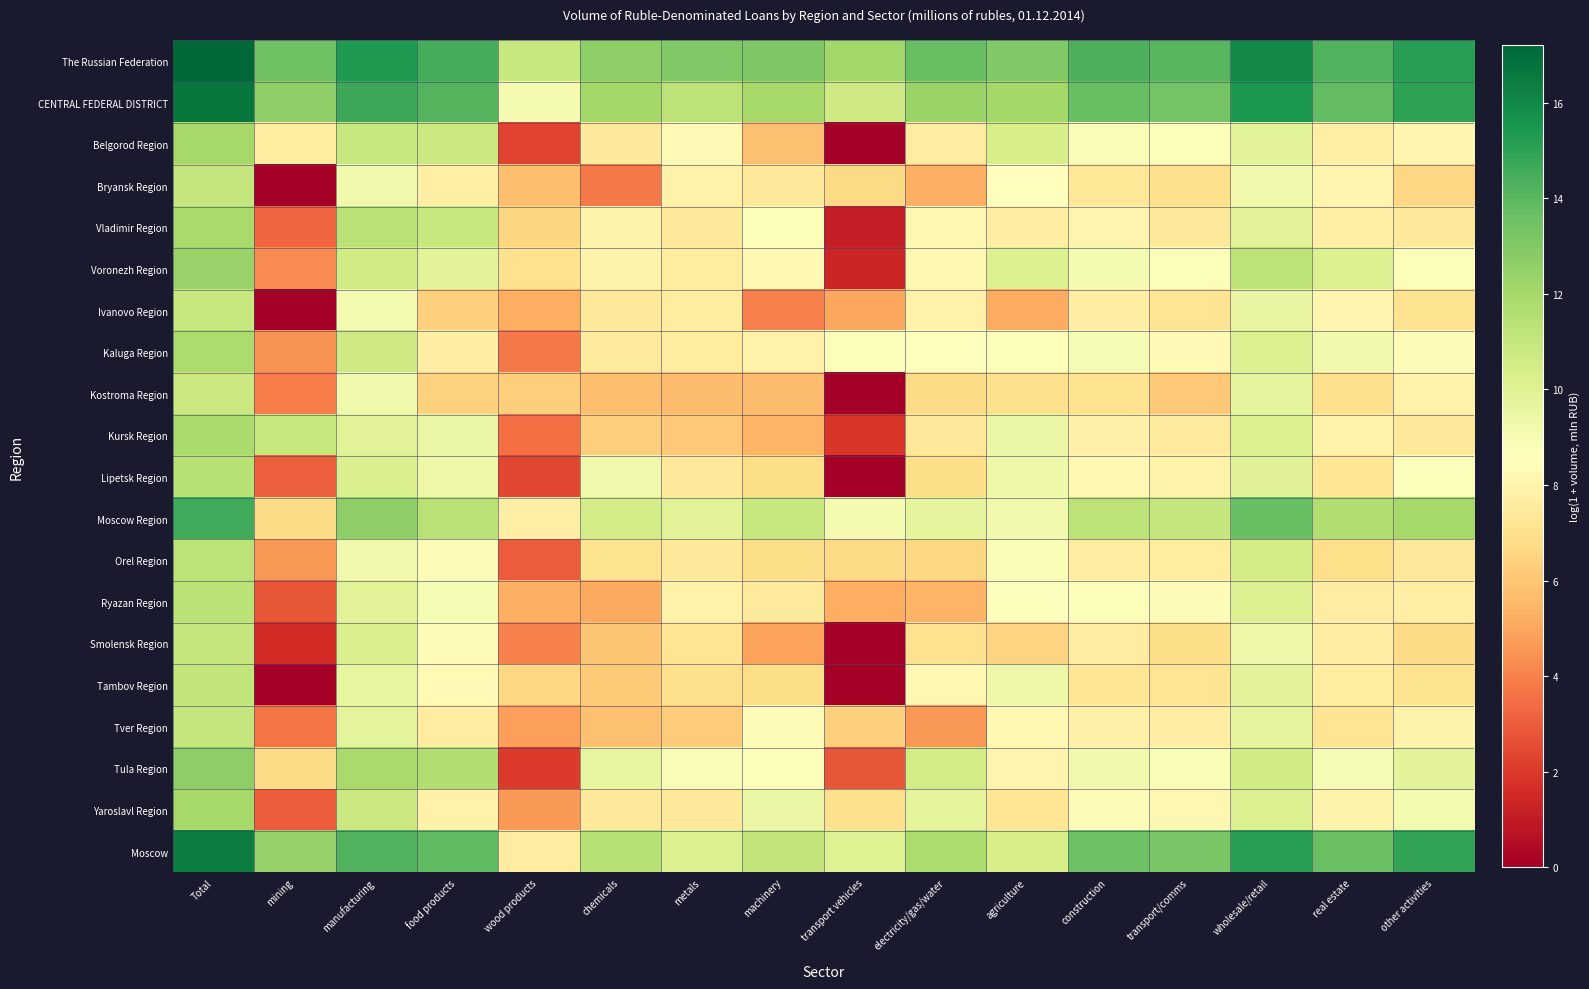

Reading left to right, transcribe all the data shown in this chart.

The Russian Federation: Total=17.2	mining=13.5	manufacturing=15.4	food products=14.5	wood products=10.9	chemicals=12.7	metals=13.0	machinery=13.1	transport vehicles=12.1	electricity/gas/water=13.7	agriculture=13.0	construction=14.4	transport/comms=14.1	wholesale/retail=15.9	real estate=14.2	other activities=15.2
CENTRAL FEDERAL DISTRICT: Total=16.6	mining=12.7	manufacturing=14.7	food products=14.2	wood products=9.1	chemicals=12.0	metals=11.3	machinery=12.0	transport vehicles=10.6	electricity/gas/water=12.3	agriculture=12.1	construction=13.7	transport/comms=13.4	wholesale/retail=15.4	real estate=13.8	other activities=15.0
Belgorod Region: Total=12.0	mining=7.5	manufacturing=10.9	food products=10.8	wood products=2.3	chemicals=7.4	metals=8.3	machinery=5.8	transport vehicles=0.0	electricity/gas/water=7.6	agriculture=10.4	construction=8.9	transport/comms=8.8	wholesale/retail=9.9	real estate=7.8	other activities=8.1
Bryansk Region: Total=11.0	mining=0.0	manufacturing=9.2	food products=7.7	wood products=5.7	chemicals=3.8	metals=7.9	machinery=7.4	transport vehicles=6.7	electricity/gas/water=5.3	agriculture=8.6	construction=7.3	transport/comms=7.0	wholesale/retail=9.2	real estate=8.1	other activities=6.6
Vladimir Region: Total=11.9	mining=3.3	manufacturing=11.4	food products=10.9	wood products=6.6	chemicals=8.0	metals=7.5	machinery=8.8	transport vehicles=1.1	electricity/gas/water=8.2	agriculture=7.7	construction=8.0	transport/comms=7.5	wholesale/retail=9.9	real estate=7.7	other activities=7.4
Voronezh Region: Total=12.4	mining=4.3	manufacturing=10.6	food products=9.8	wood products=7.0	chemicals=8.0	metals=7.6	machinery=8.2	transport vehicles=1.4	electricity/gas/water=8.2	agriculture=10.2	construction=9.0	transport/comms=8.8	wholesale/retail=11.3	real estate=10.1	other activities=8.7
Ivanovo Region: Total=10.9	mining=0.0	manufacturing=9.1	food products=6.4	wood products=5.2	chemicals=7.4	metals=7.5	machinery=4.0	transport vehicles=5.0	electricity/gas/water=7.9	agriculture=5.1	construction=7.7	transport/comms=7.1	wholesale/retail=9.5	real estate=8.1	other activities=7.1
Kaluga Region: Total=11.8	mining=4.5	manufacturing=10.7	food products=7.7	wood products=3.8	chemicals=7.5	metals=7.5	machinery=7.9	transport vehicles=8.8	electricity/gas/water=8.6	agriculture=8.8	construction=9.0	transport/comms=8.3	wholesale/retail=10.1	real estate=9.2	other activities=8.4
Kostroma Region: Total=10.8	mining=3.9	manufacturing=9.3	food products=6.4	wood products=6.3	chemicals=5.8	metals=5.7	machinery=5.7	transport vehicles=0.0	electricity/gas/water=6.7	agriculture=7.0	construction=7.1	transport/comms=6.1	wholesale/retail=9.7	real estate=6.9	other activities=7.9
Kursk Region: Total=11.9	mining=10.9	manufacturing=9.9	food products=9.5	wood products=3.5	chemicals=6.3	metals=6.1	machinery=5.4	transport vehicles=1.9	electricity/gas/water=7.4	agriculture=9.5	construction=7.8	transport/comms=7.5	wholesale/retail=10.2	real estate=7.9	other activities=7.4
Lipetsk Region: Total=11.5	mining=3.0	manufacturing=10.2	food products=9.3	wood products=2.4	chemicals=9.2	metals=7.3	machinery=6.8	transport vehicles=0.0	electricity/gas/water=6.8	agriculture=9.3	construction=8.1	transport/comms=7.9	wholesale/retail=10.0	real estate=7.2	other activities=8.7
Moscow Region: Total=14.6	mining=6.8	manufacturing=12.6	food products=11.4	wood products=7.8	chemicals=10.5	metals=9.9	machinery=10.9	transport vehicles=9.0	electricity/gas/water=9.7	agriculture=9.2	construction=11.3	transport/comms=11.0	wholesale/retail=13.7	real estate=11.7	other activities=12.0
Orel Region: Total=11.2	mining=4.6	manufacturing=9.3	food products=8.4	wood products=3.0	chemicals=7.1	metals=7.4	machinery=6.8	transport vehicles=6.7	electricity/gas/water=6.6	agriculture=8.9	construction=7.7	transport/comms=7.6	wholesale/retail=10.5	real estate=6.9	other activities=7.4
Ryazan Region: Total=11.3	mining=2.8	manufacturing=9.9	food products=9.0	wood products=5.3	chemicals=5.1	metals=7.9	machinery=7.5	transport vehicles=5.2	electricity/gas/water=5.4	agriculture=8.7	construction=8.8	transport/comms=8.4	wholesale/retail=10.1	real estate=7.6	other activities=7.7
Smolensk Region: Total=11.0	mining=1.6	manufacturing=10.3	food products=8.4	wood products=4.0	chemicals=5.9	metals=7.2	machinery=4.9	transport vehicles=0.0	electricity/gas/water=7.0	agriculture=6.5	construction=7.6	transport/comms=6.8	wholesale/retail=9.4	real estate=7.7	other activities=6.7
Tambov Region: Total=11.1	mining=0.0	manufacturing=9.6	food products=8.3	wood products=6.6	chemicals=6.2	metals=7.0	machinery=6.8	transport vehicles=0.0	electricity/gas/water=8.2	agriculture=9.3	construction=7.2	transport/comms=7.1	wholesale/retail=9.8	real estate=7.5	other activities=7.1
Tver Region: Total=11.0	mining=3.7	manufacturing=9.8	food products=7.6	wood products=4.8	chemicals=5.8	metals=6.2	machinery=8.4	transport vehicles=6.3	electricity/gas/water=4.6	agriculture=8.2	construction=7.8	transport/comms=7.7	wholesale/retail=9.7	real estate=7.1	other activities=8.0
Tula Region: Total=12.7	mining=6.8	manufacturing=11.9	food products=11.7	wood products=2.1	chemicals=9.6	metals=8.9	machinery=8.8	transport vehicles=2.8	electricity/gas/water=10.5	agriculture=8.1	construction=9.2	transport/comms=8.9	wholesale/retail=10.6	real estate=9.0	other activities=9.8
Yaroslavl Region: Total=12.0	mining=3.0	manufacturing=10.8	food products=7.9	wood products=4.6	chemicals=7.4	metals=7.4	machinery=9.5	transport vehicles=7.0	electricity/gas/water=9.8	agriculture=7.2	construction=8.4	transport/comms=8.2	wholesale/retail=10.1	real estate=8.0	other activities=9.1
Moscow: Total=16.4	mining=12.5	manufacturing=14.2	food products=13.9	wood products=7.6	chemicals=11.4	metals=10.2	machinery=11.1	transport vehicles=10.0	electricity/gas/water=11.8	agriculture=10.4	construction=13.5	transport/comms=13.2	wholesale/retail=15.1	real estate=13.6	other activities=14.9